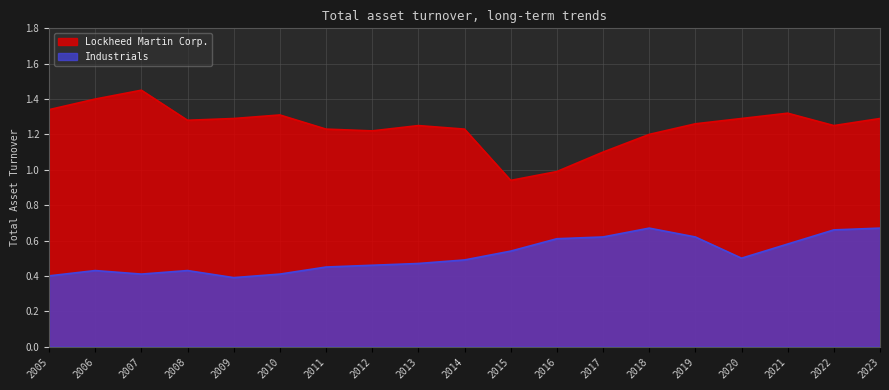

What are all the series names shown in the legend?

Lockheed Martin Corp., Industrials